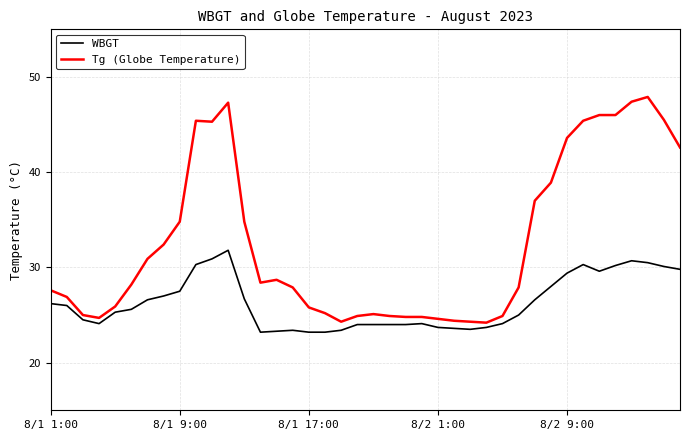

List the series in order of their overall mean, highest first.

Tg (Globe Temperature), WBGT